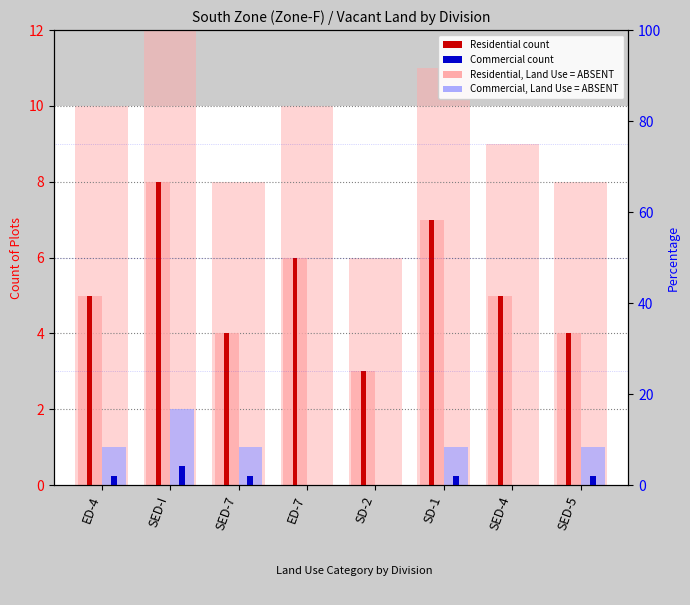

The Residential (count) series shows 8 at SED-I. True or false?

True